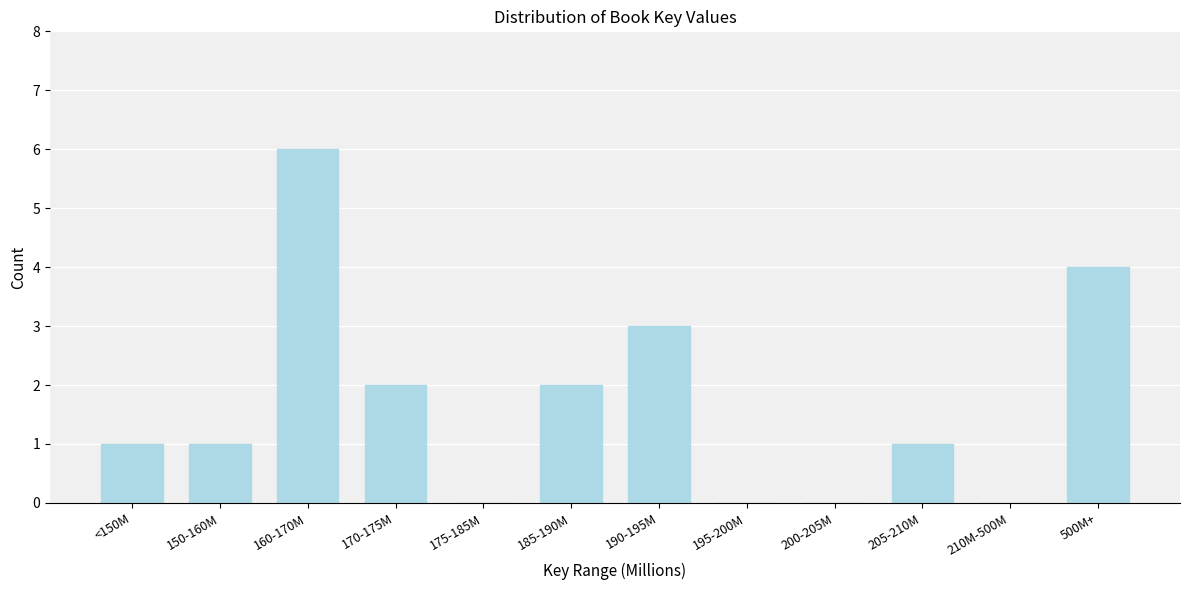

Reading left to right, extract all data points from this chart.

<150M=1	150-160M=1	160-170M=6	170-175M=2	175-185M=0	185-190M=2	190-195M=3	195-200M=0	200-205M=0	205-210M=1	210M-500M=0	500M+=4